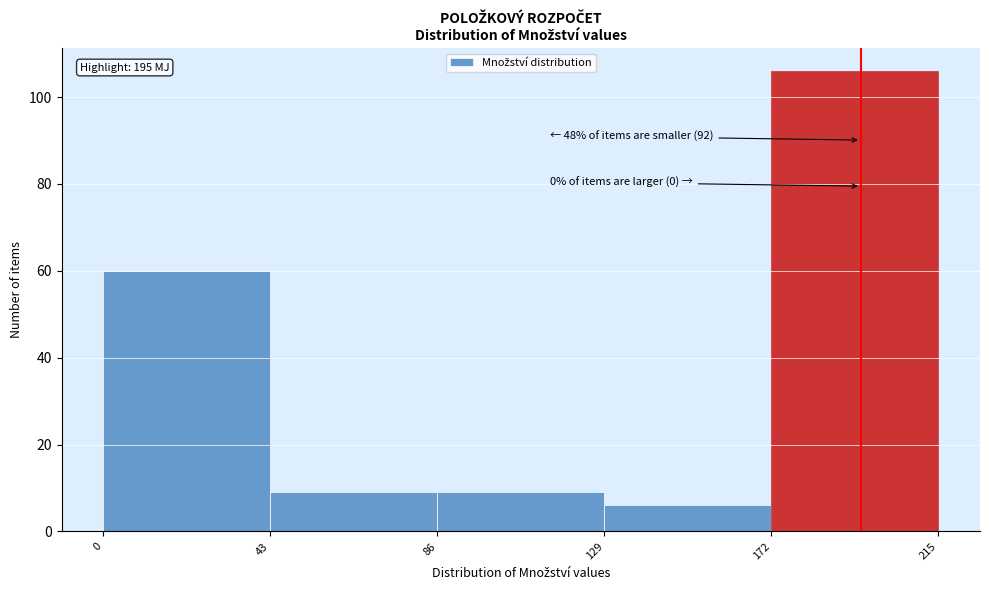

Over which range of the x-axis is the bar tallest?

172 to 215